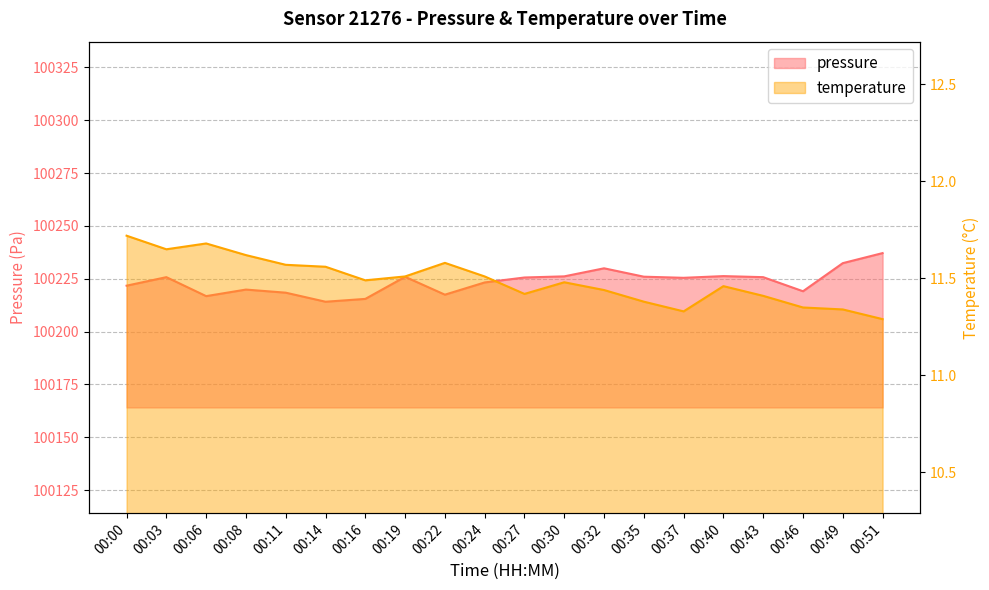

At how many categories does at least one series exceed 61895?

20